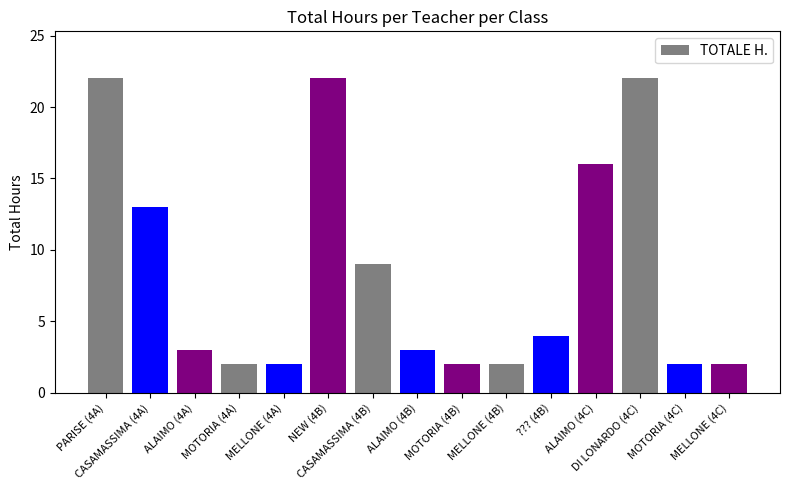

Reading right to left, transcribe all the data shown in this chart.

2	2	22	16	4	2	2	3	9	22	2	2	3	13	22